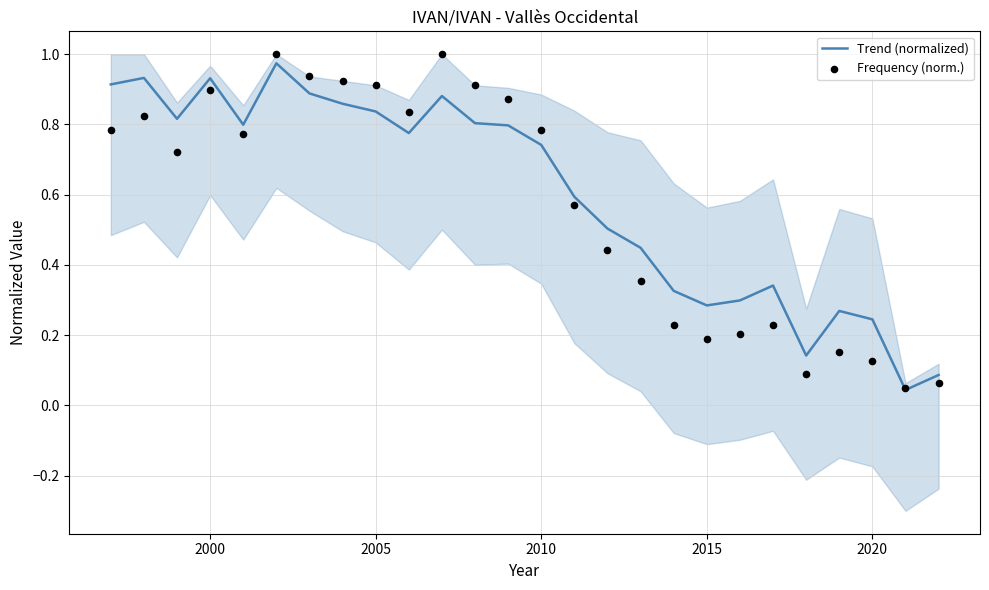

Which series has the widest spread of Y values?

Frequency (norm.)